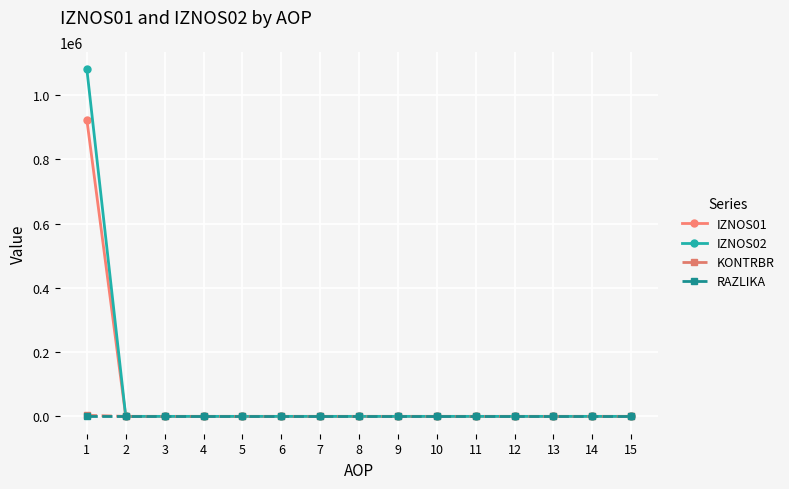

The value of IZNOS01 at 6 is 317443.9. True or false?

False